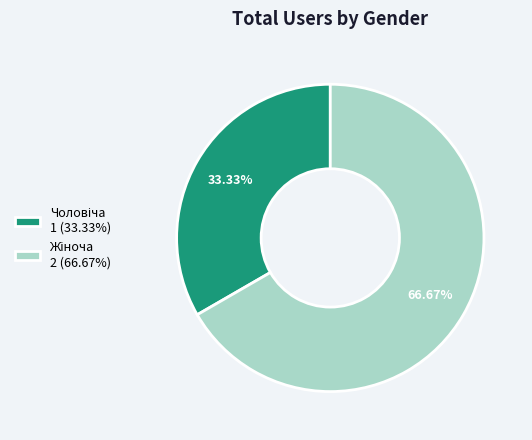

Does any single category account for the majority?

Yes